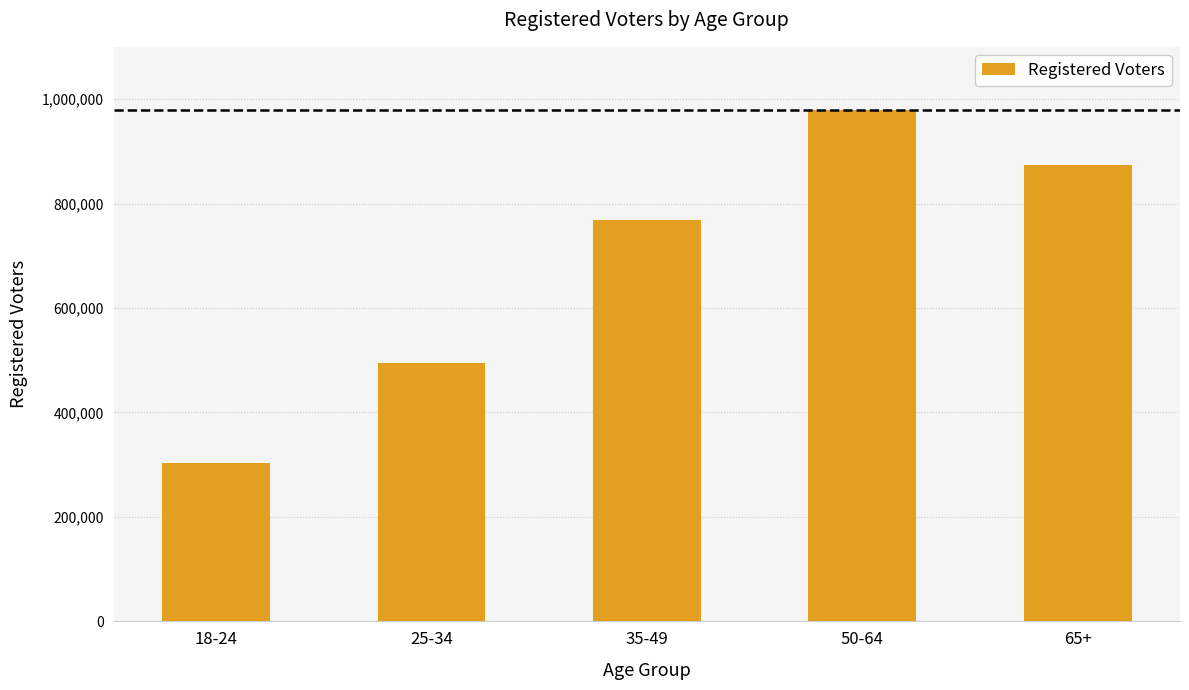

What is the value of the 3rd bar from the left?

767558